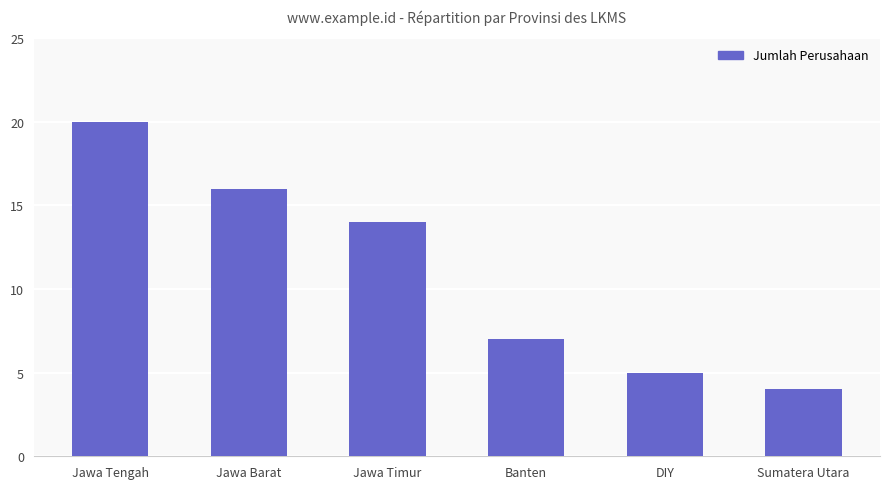

Rank the categories by value from highest to lowest.

Jawa Tengah, Jawa Barat, Jawa Timur, Banten, DIY, Sumatera Utara